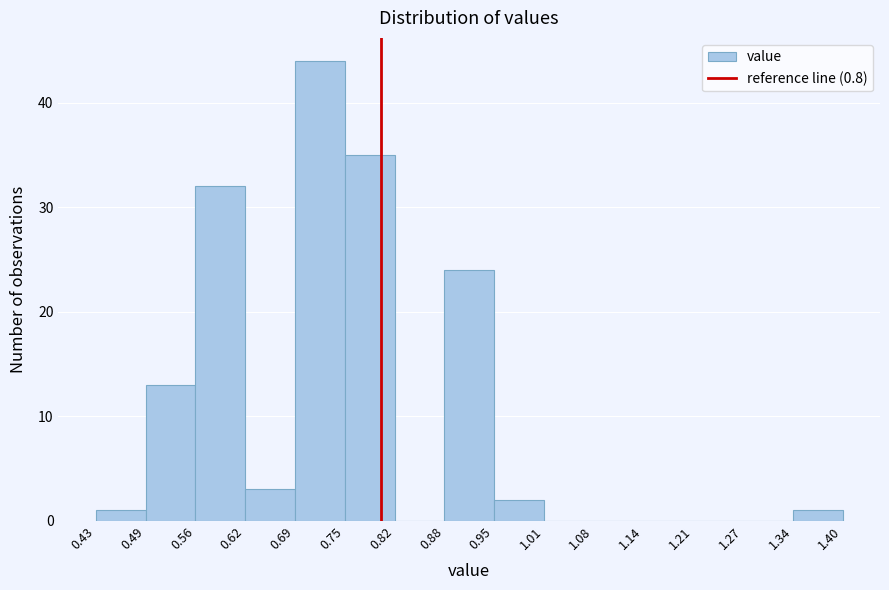

What is the height of the bar covering 0.75 to 0.82 on the x-axis? The values are not printed on the chart, so give them approximately, as read against the axis.

35